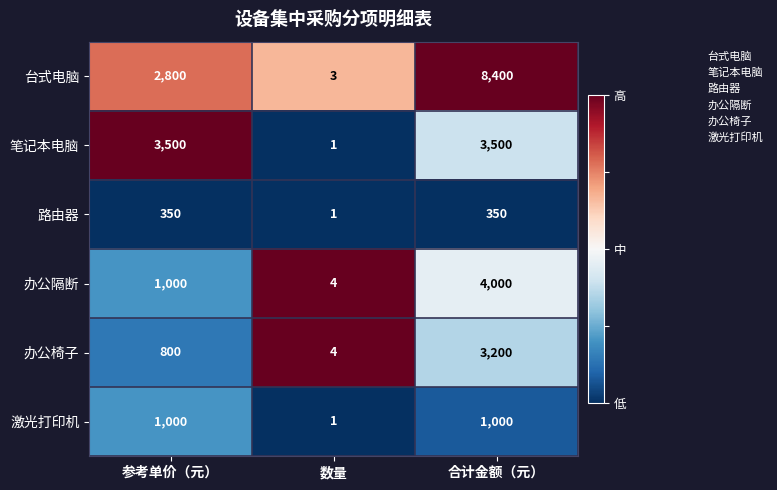

Between 参考单价（元） and 数量, which series saw the biggest shift?

笔记本电脑